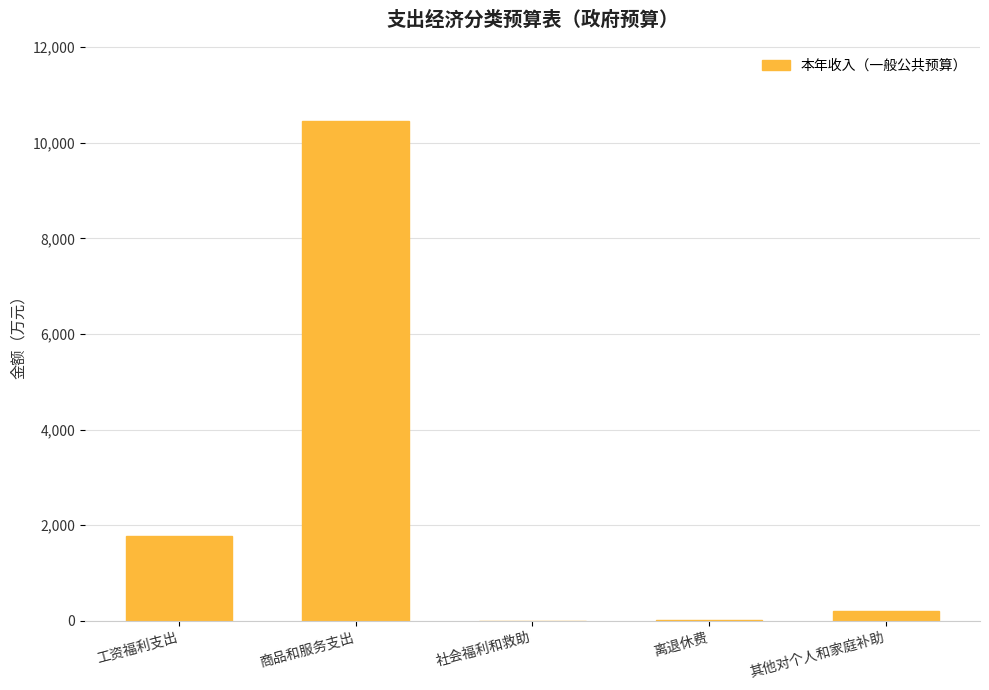

Between 工资福利支出 and 社会福利和救助, which is larger?

工资福利支出